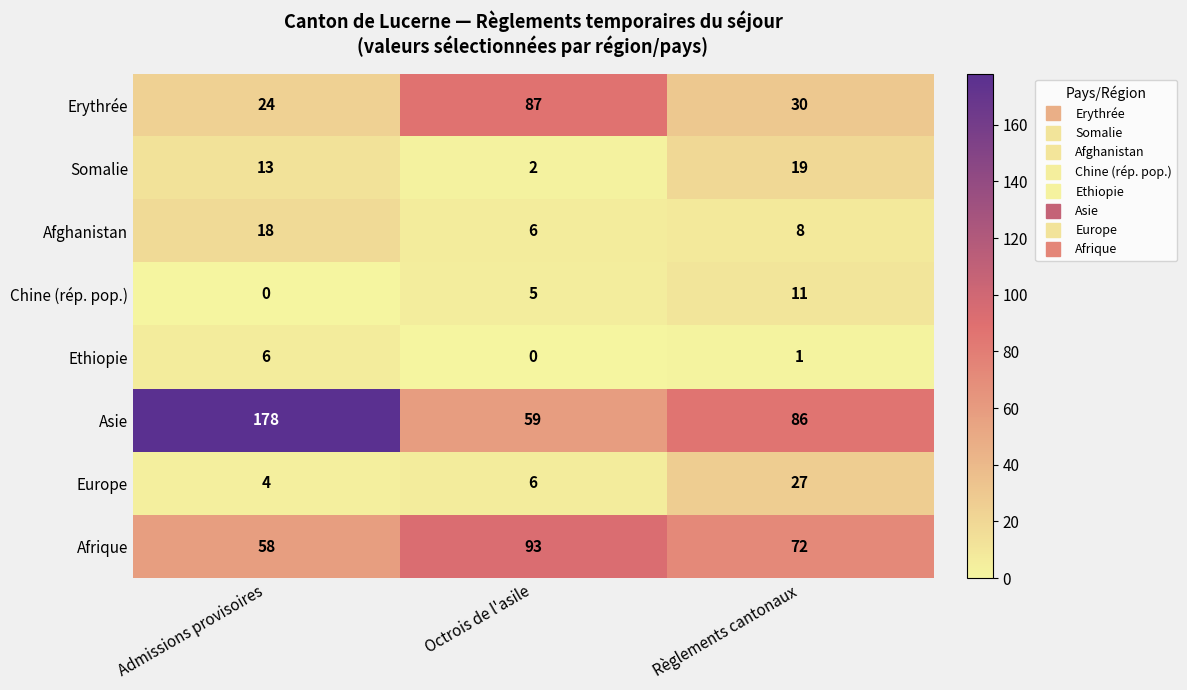

The value of Ethiopie at Octrois de l'asile is 0. True or false?

True